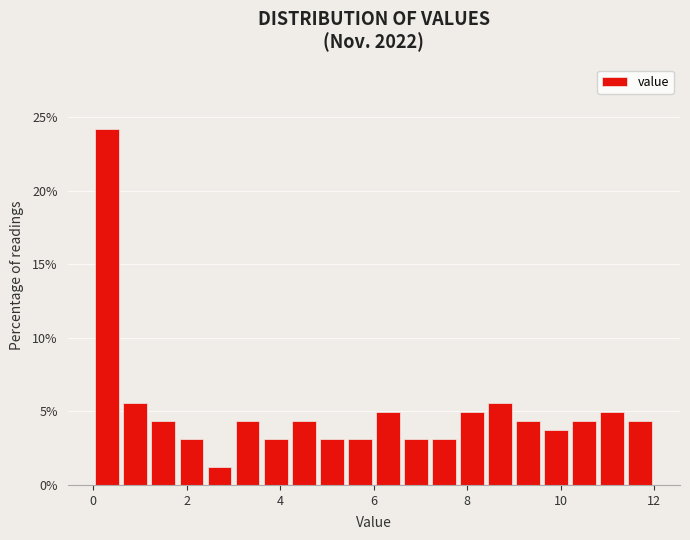

Read against the x-axis, roughly where is the centre of the tallest bar?

0.4